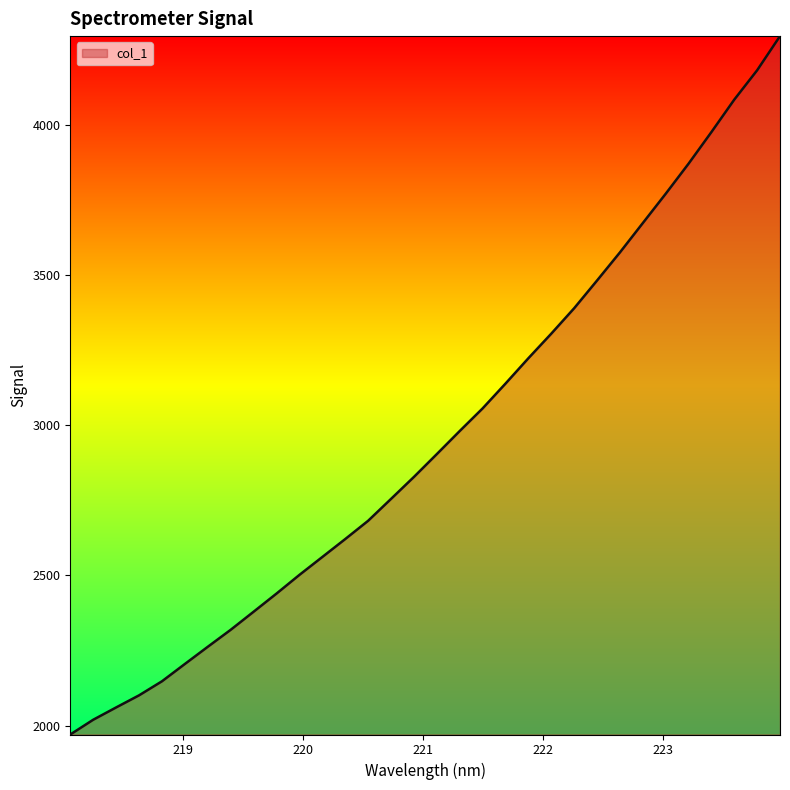

What is the maximum value shown in the chart?

4294.9